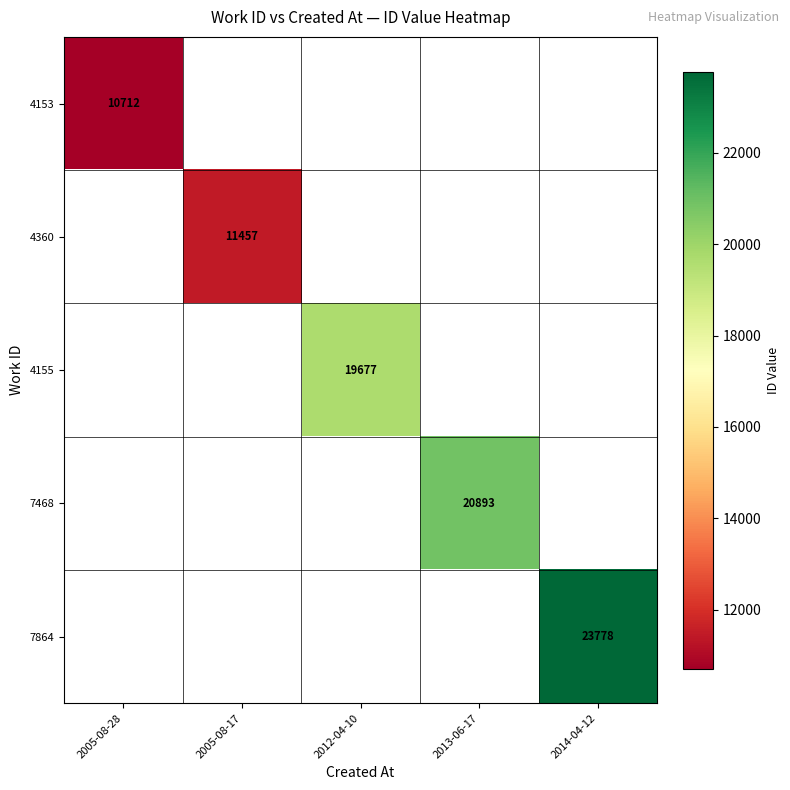

Is it true that 4360 equals 16680 at 2005-08-17?

False